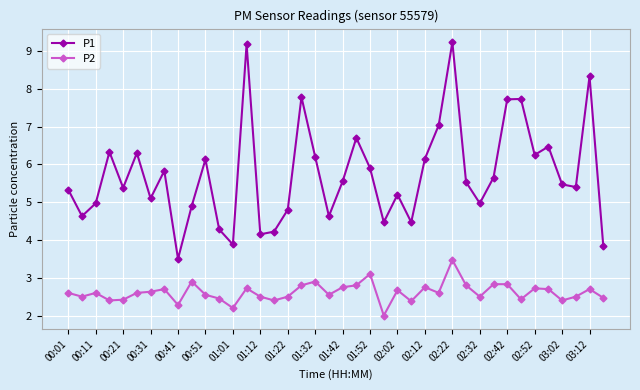

Which series has the largest total across all categories?

P1